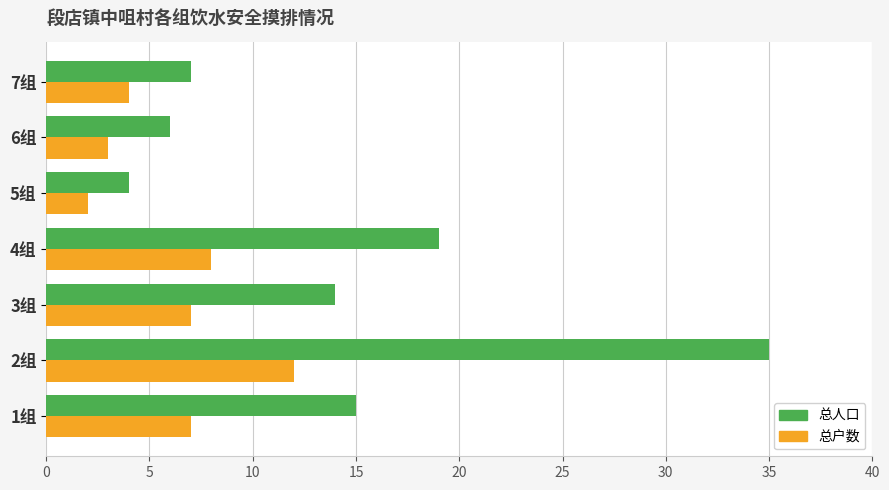

Is the value of 总人口 at 2组 greater than the value of 总户数 at 4组?

Yes